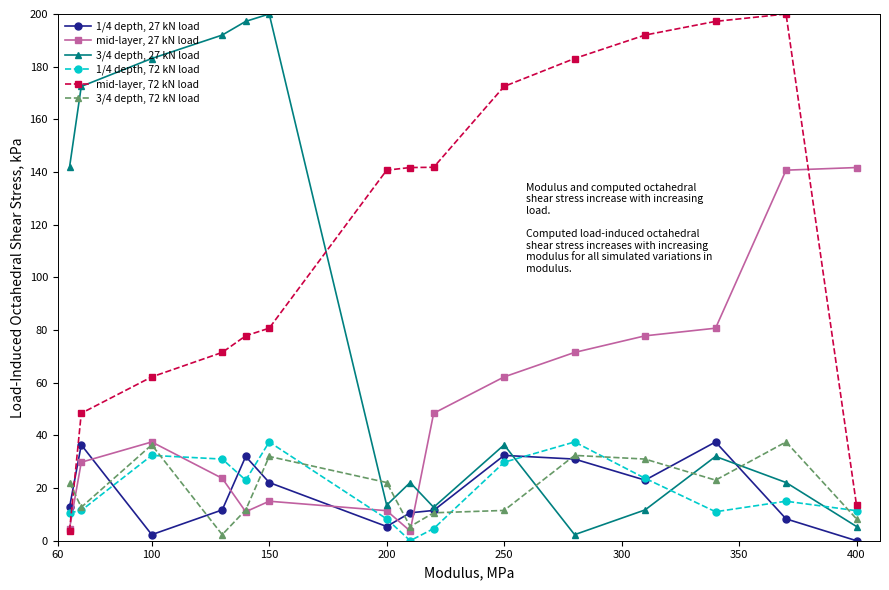

What is the value of the 1/4 depth, 72 kN load point at the 5th from the left?

23.0